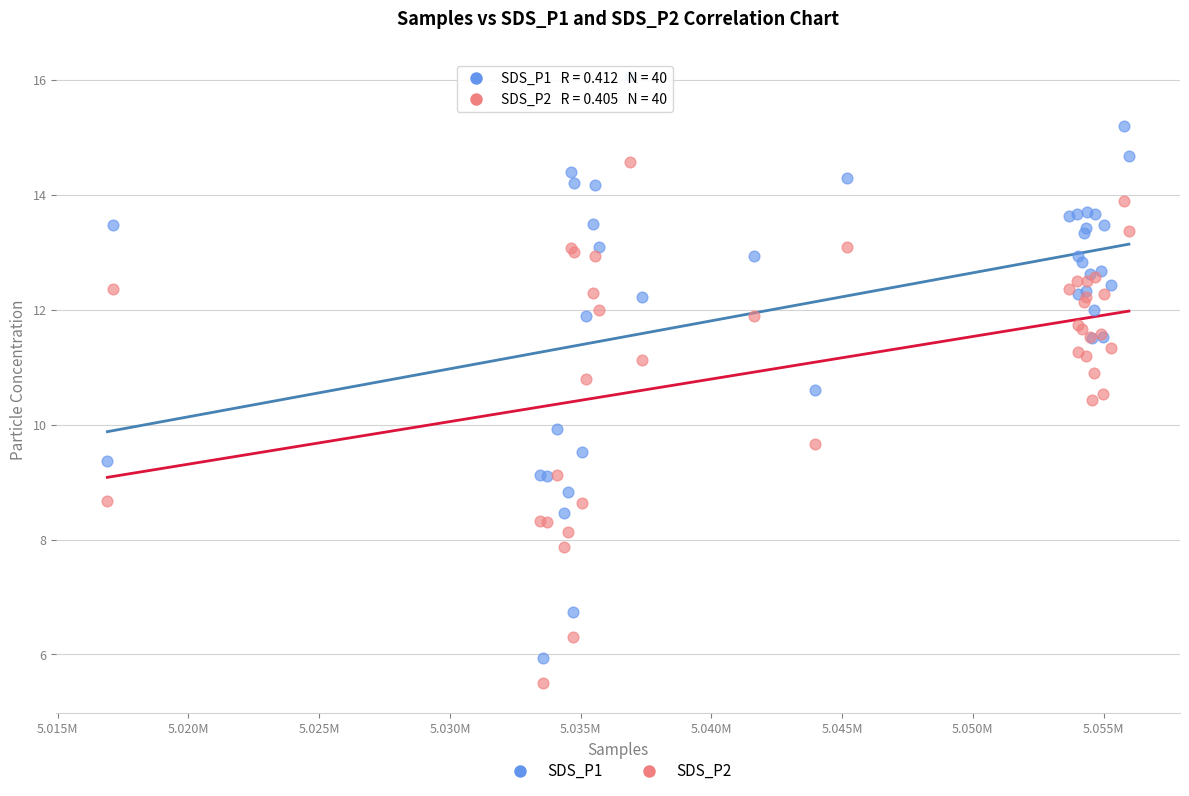

Which series has the widest spread of Y values?

SDS_P1